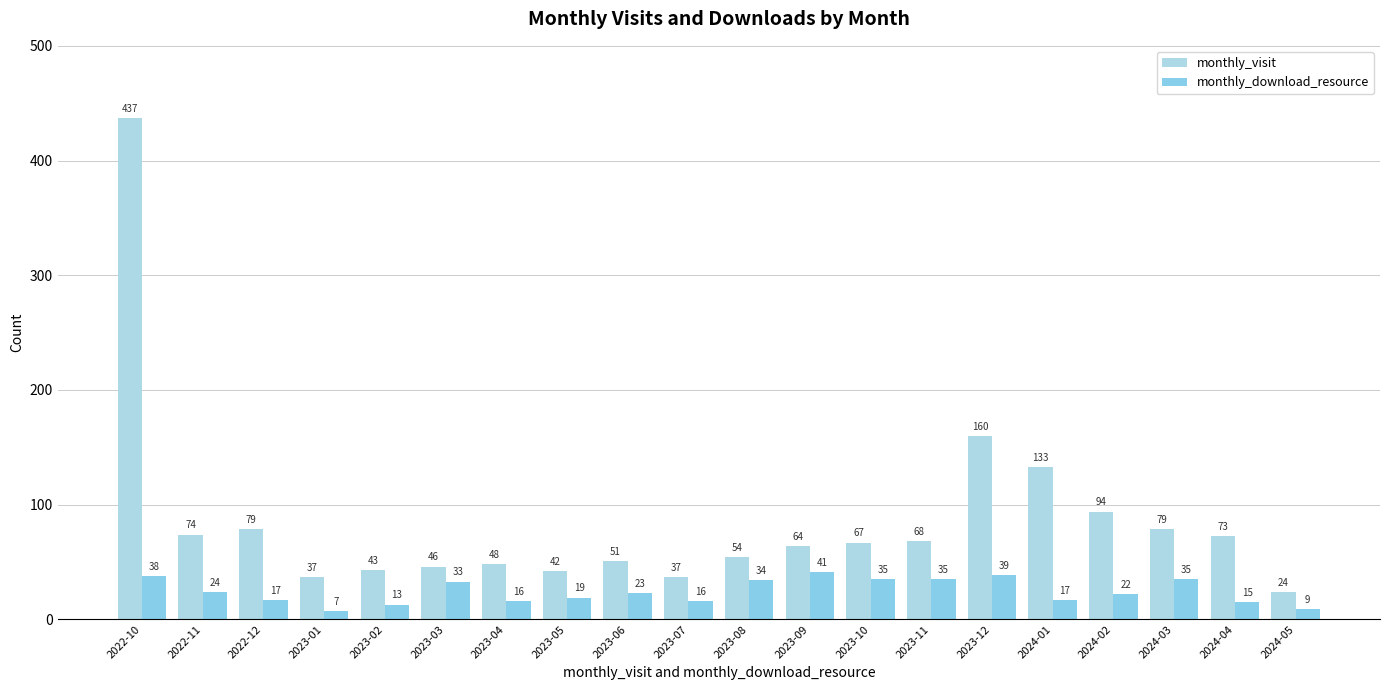

Reading left to right, what are all the values shown in this chart?

monthly_visit: 2022-10=437	2022-11=74	2022-12=79	2023-01=37	2023-02=43	2023-03=46	2023-04=48	2023-05=42	2023-06=51	2023-07=37	2023-08=54	2023-09=64	2023-10=67	2023-11=68	2023-12=160	2024-01=133	2024-02=94	2024-03=79	2024-04=73	2024-05=24
monthly_download_resource: 2022-10=38	2022-11=24	2022-12=17	2023-01=7	2023-02=13	2023-03=33	2023-04=16	2023-05=19	2023-06=23	2023-07=16	2023-08=34	2023-09=41	2023-10=35	2023-11=35	2023-12=39	2024-01=17	2024-02=22	2024-03=35	2024-04=15	2024-05=9